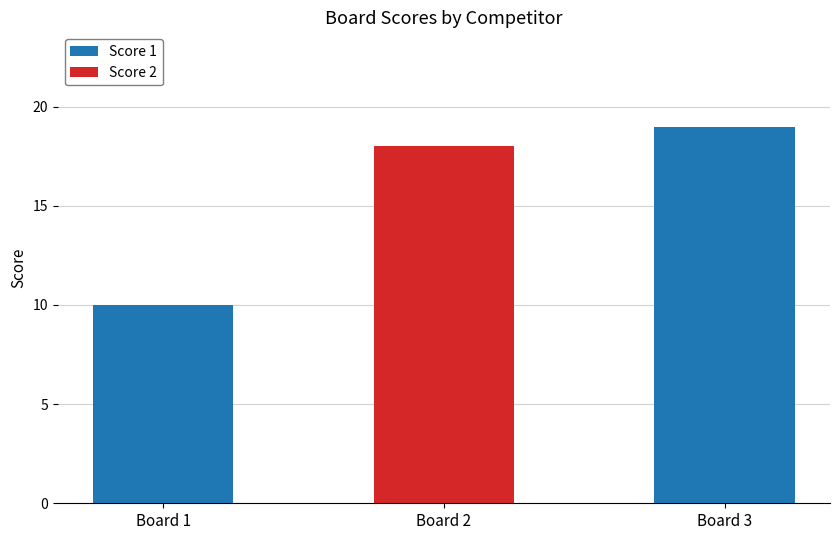

What is the total value across all series at Board 2?

18